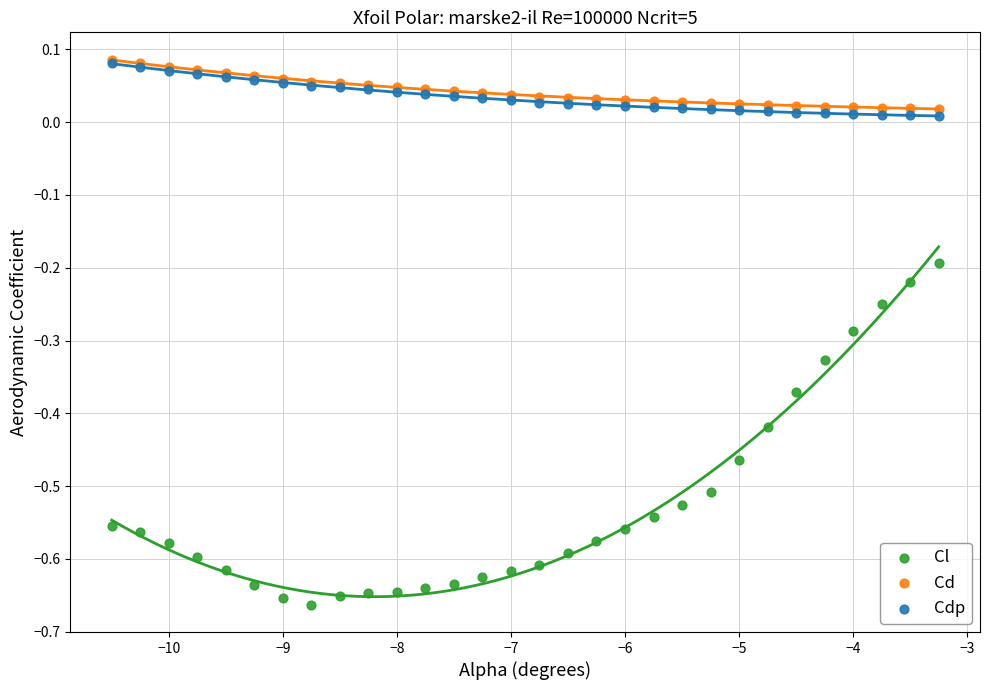

What are all the series names shown in the legend?

Cl, Cd, Cdp